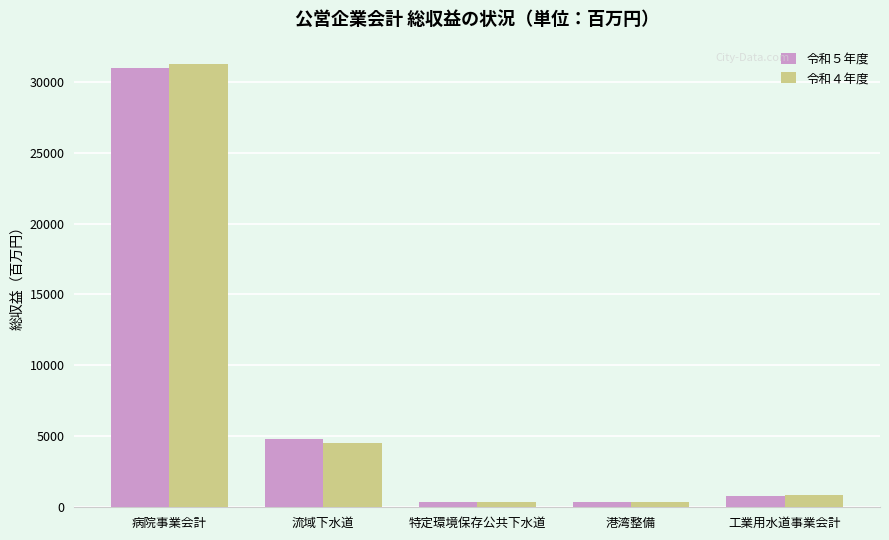

What is the lowest value of the 令和４年度 series?

347